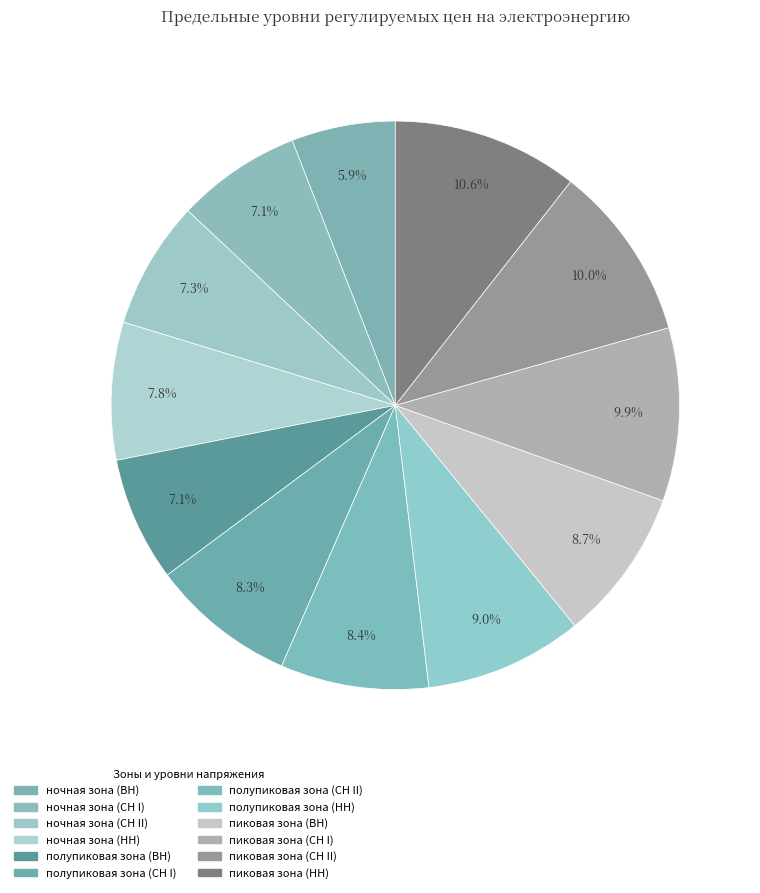

Is it true that полупиковая зона (ВН) is 17% of the pie?

False